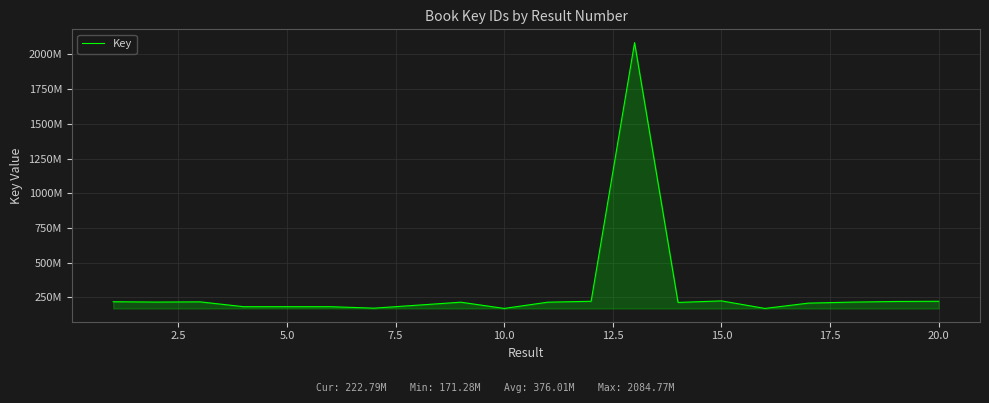

How many lines are shown in the chart?

1